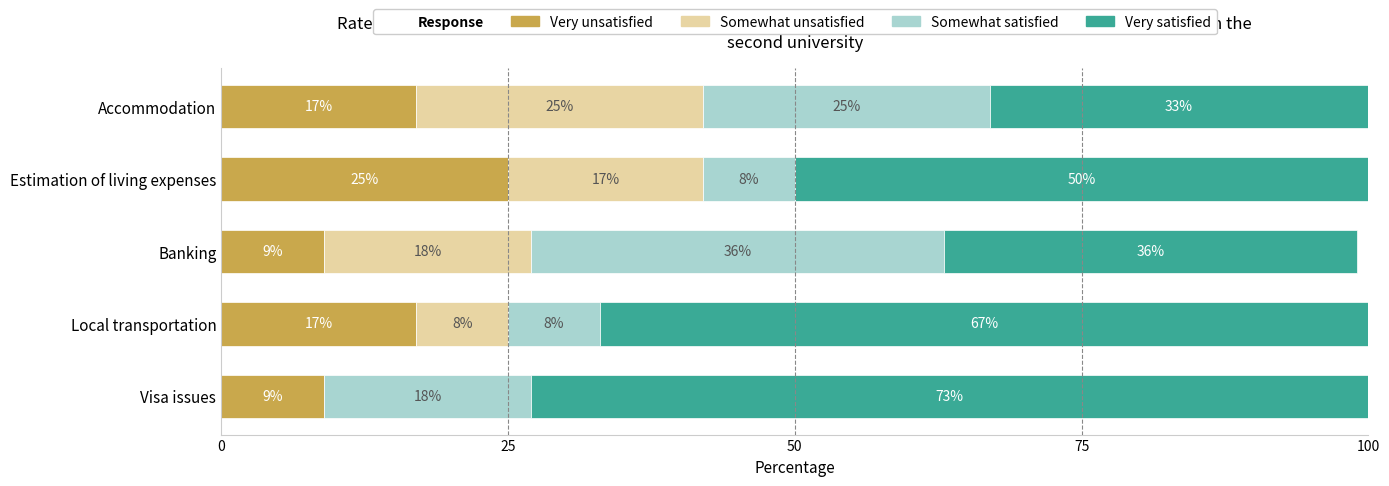

At which label does Very unsatisfied reach its peak?

Estimation of living expenses